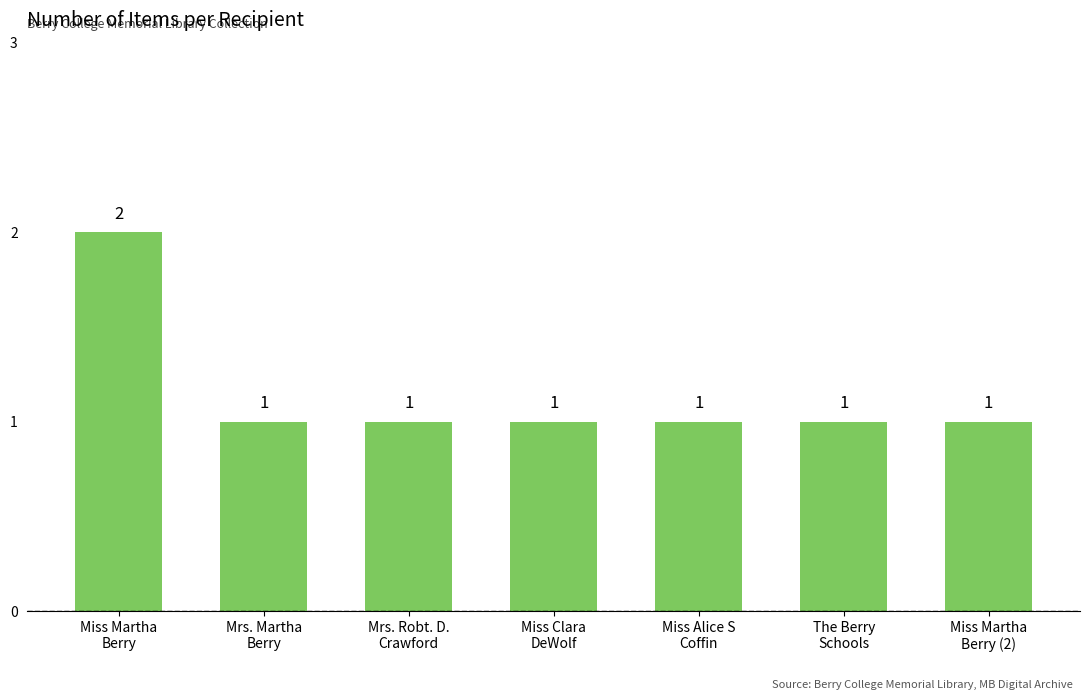

What is the difference between the maximum and minimum values?

1